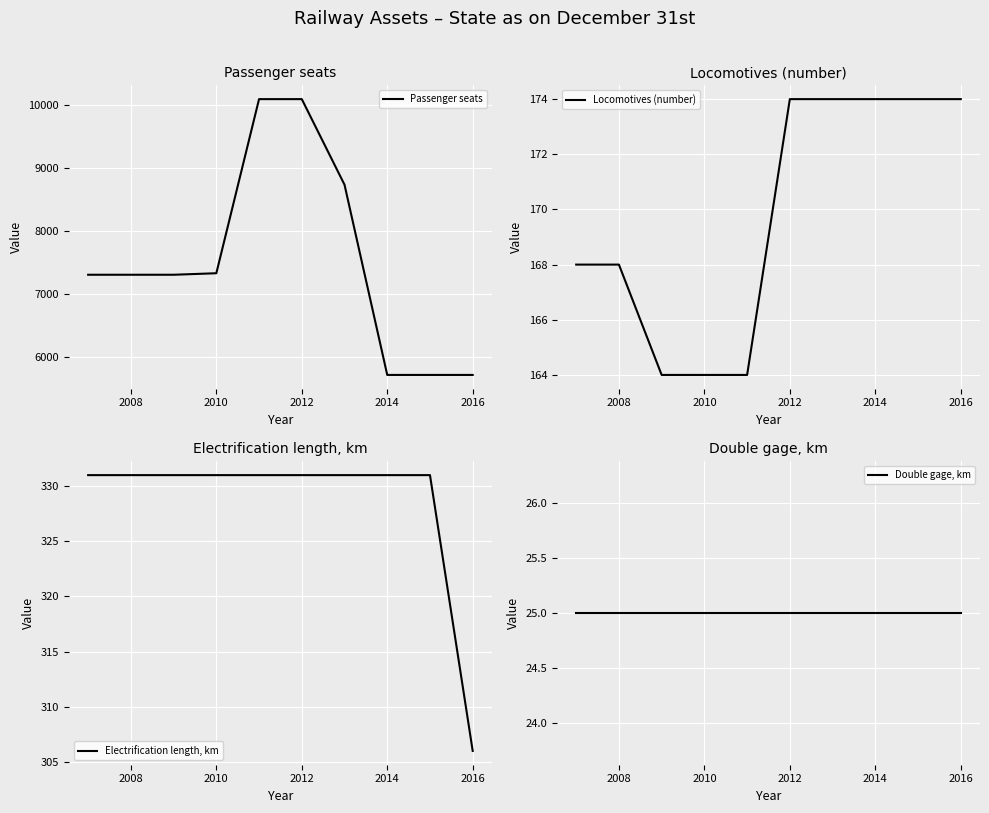

The Passenger seats series shows 3039 at 2008. True or false?

False